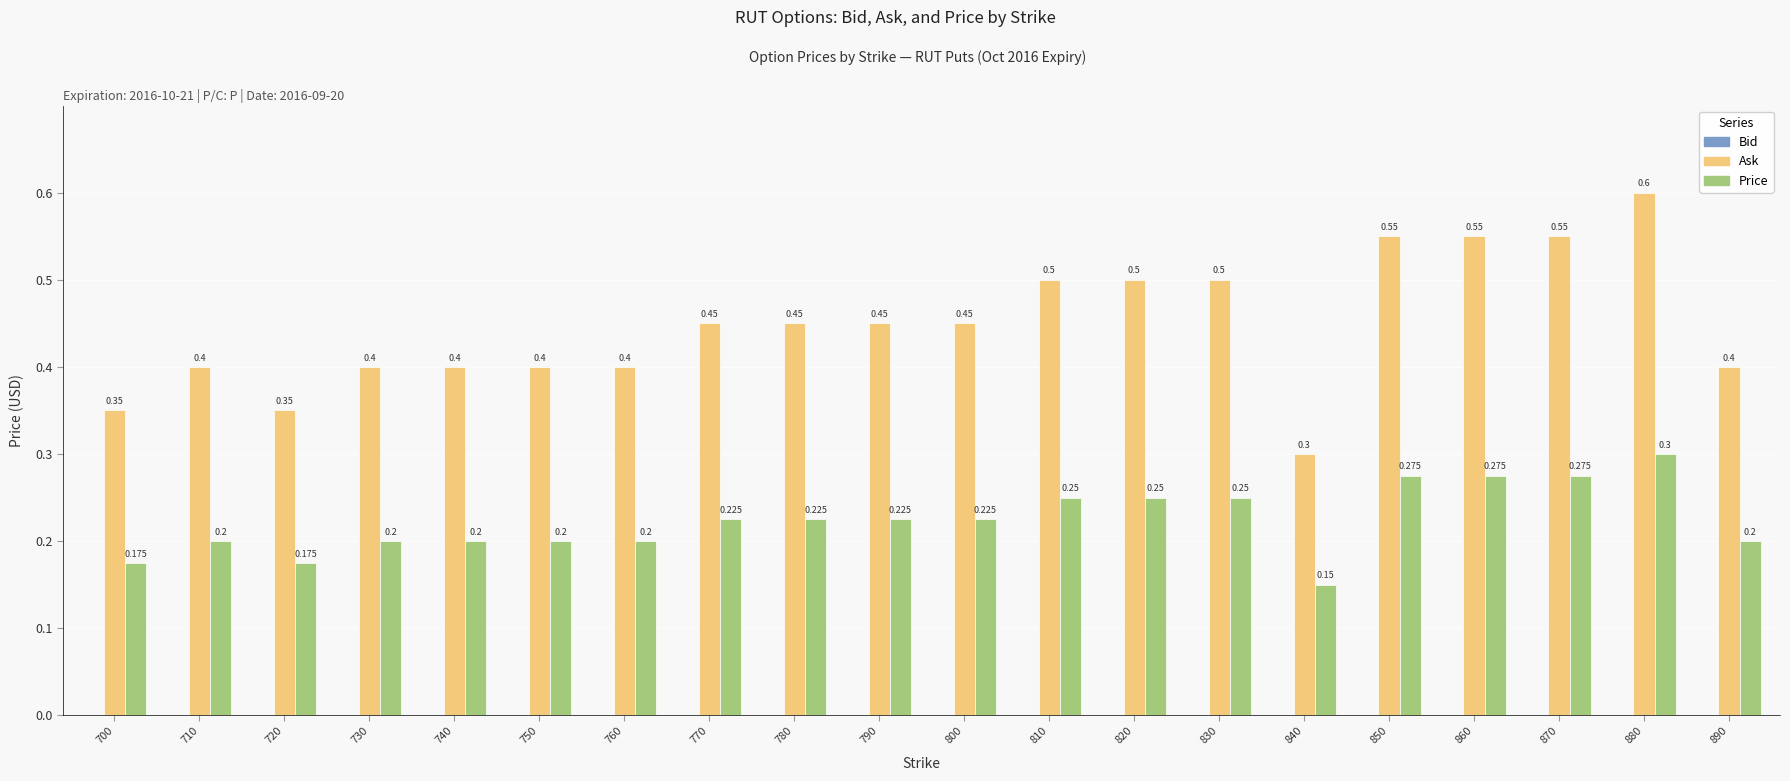

Which series changed the most between 810 and 850?

Ask